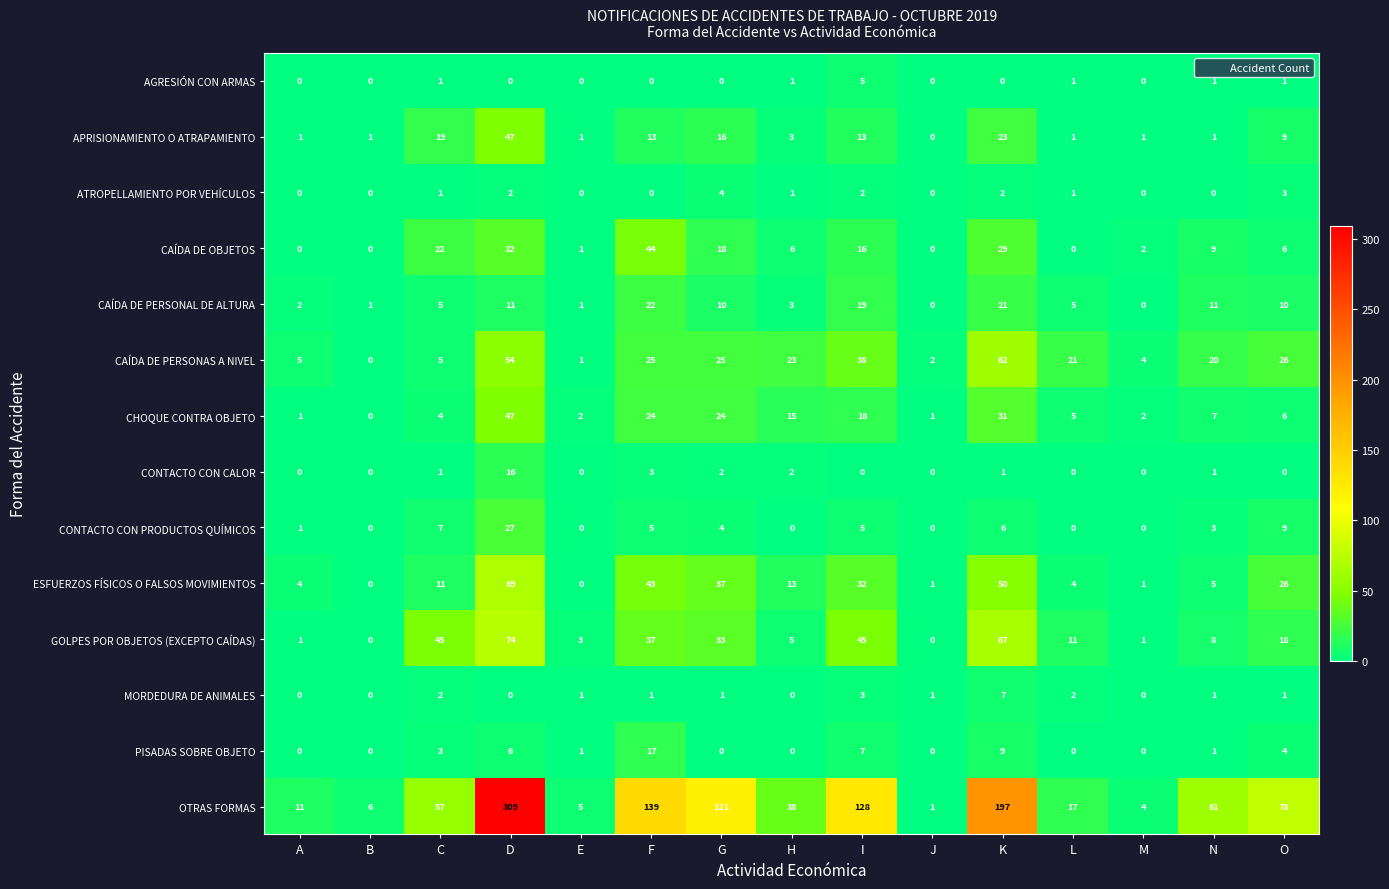

Which series has the largest total across all categories?

OTRAS FORMAS